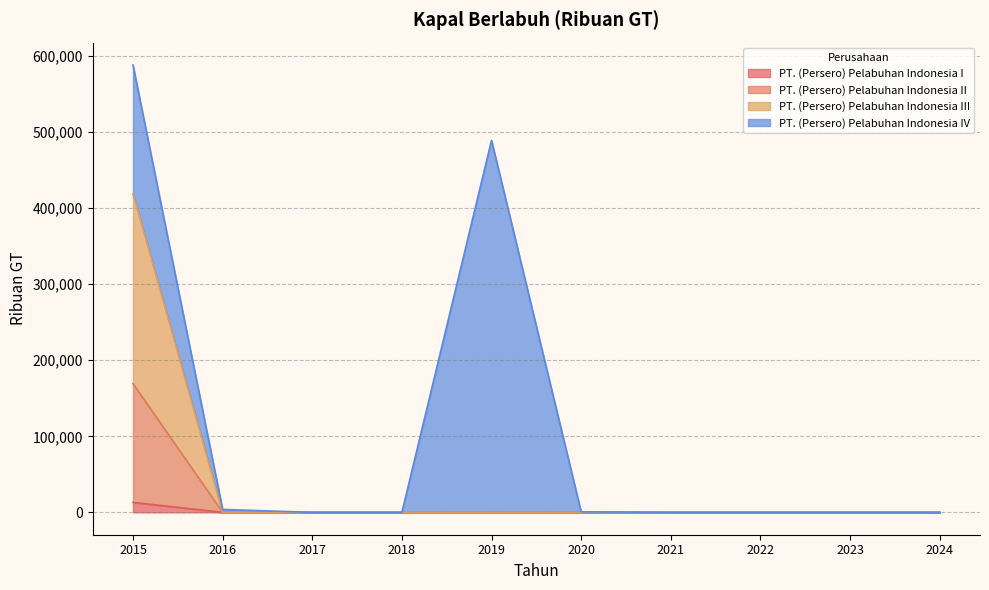

Where is PT. (Persero) Pelabuhan Indonesia I nearest to the value 84666?

2015